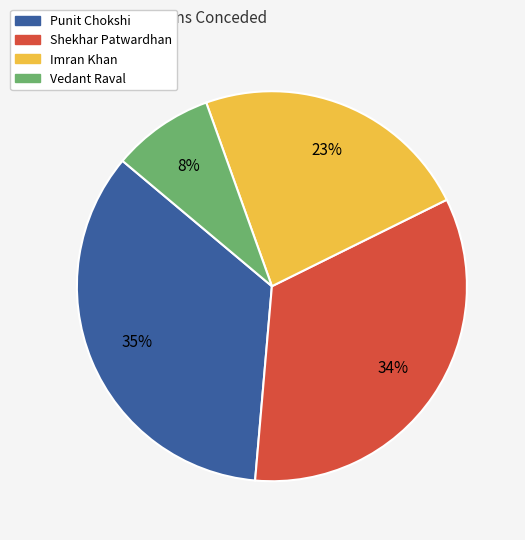

How many segments does this pie chart have?

4